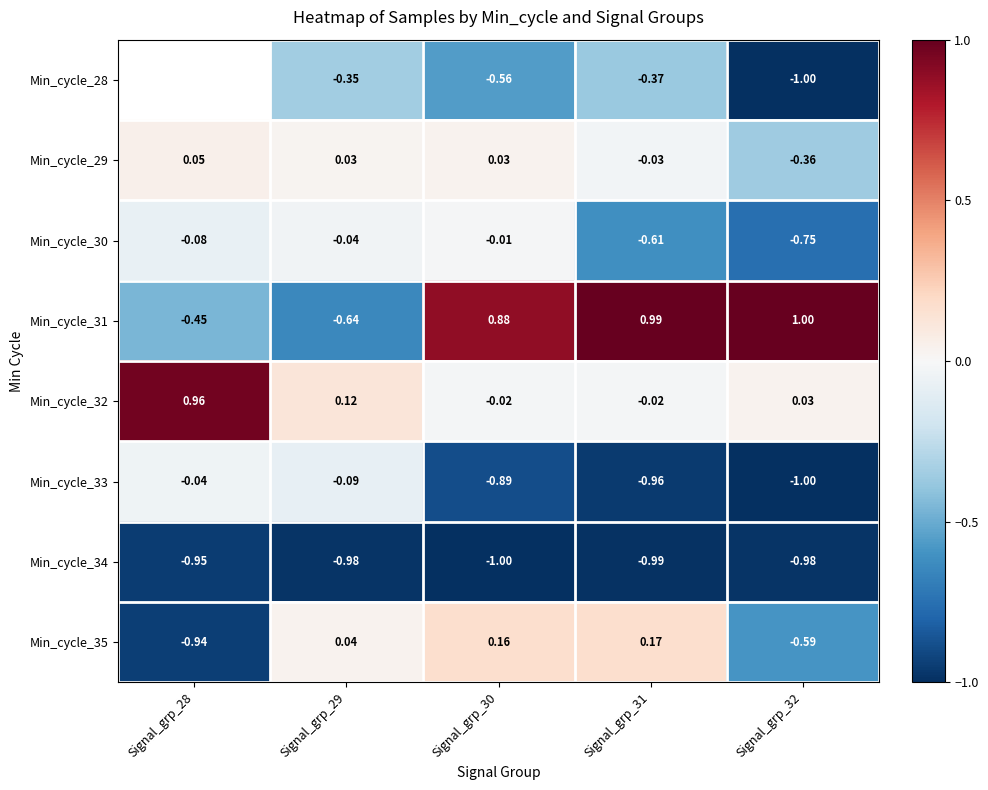

Is the value of Min_cycle_31 at Signal_grp_32 greater than the value of Min_cycle_29 at Signal_grp_29?

Yes